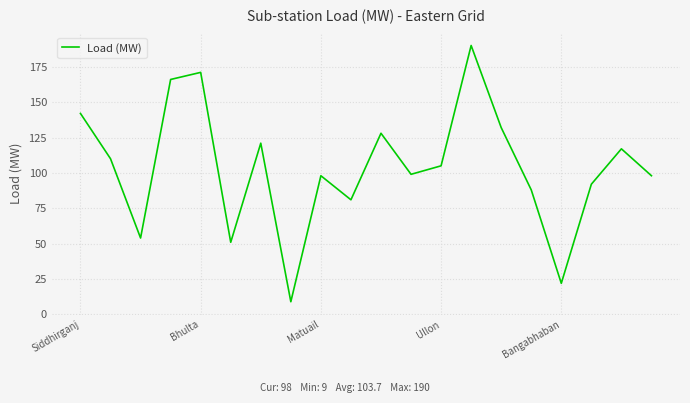

What is the maximum value shown in the chart?

190